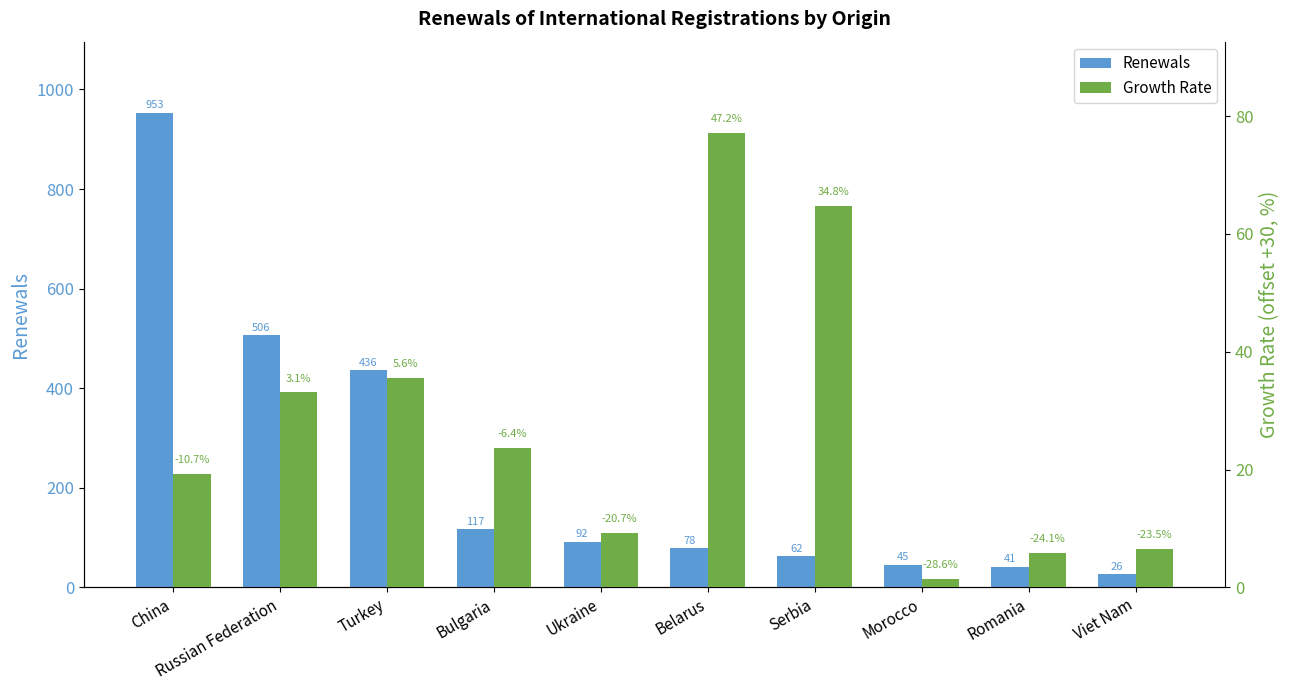

At how many categories does at least one series exceed 707?

1